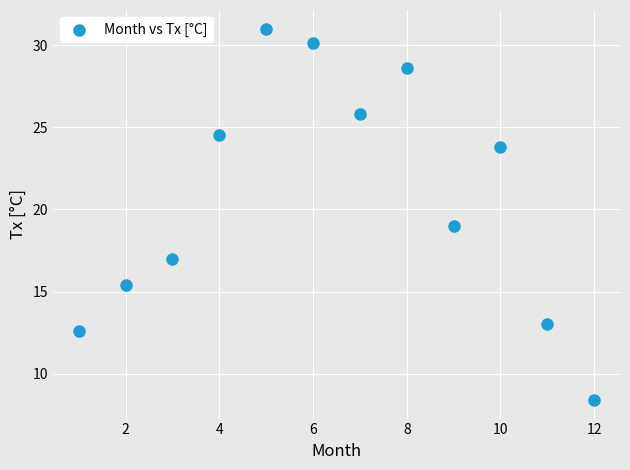

What is the average Y value?

20.8